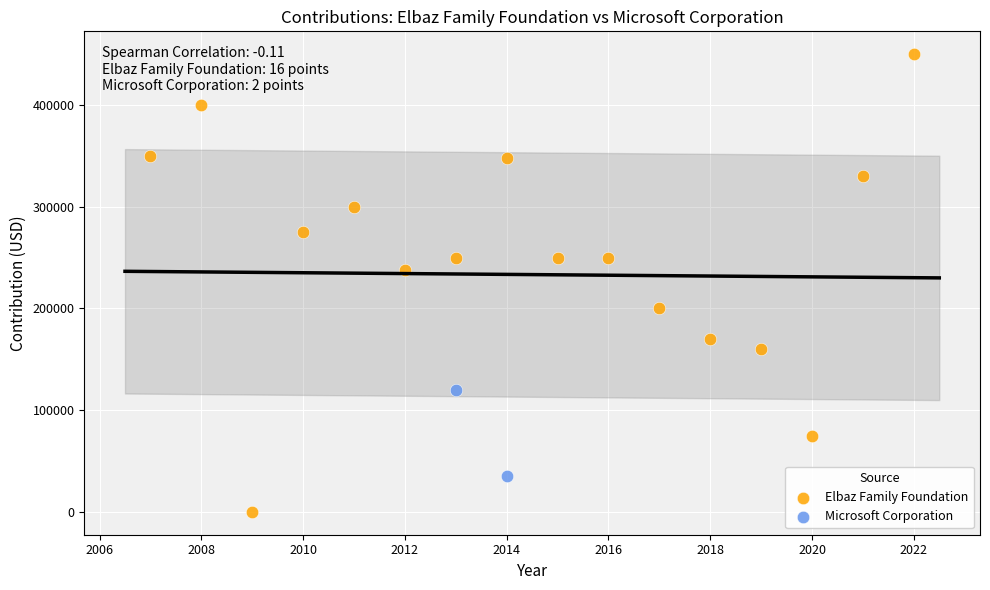

What are all the series names shown in the legend?

Elbaz Family Foundation, Microsoft Corporation